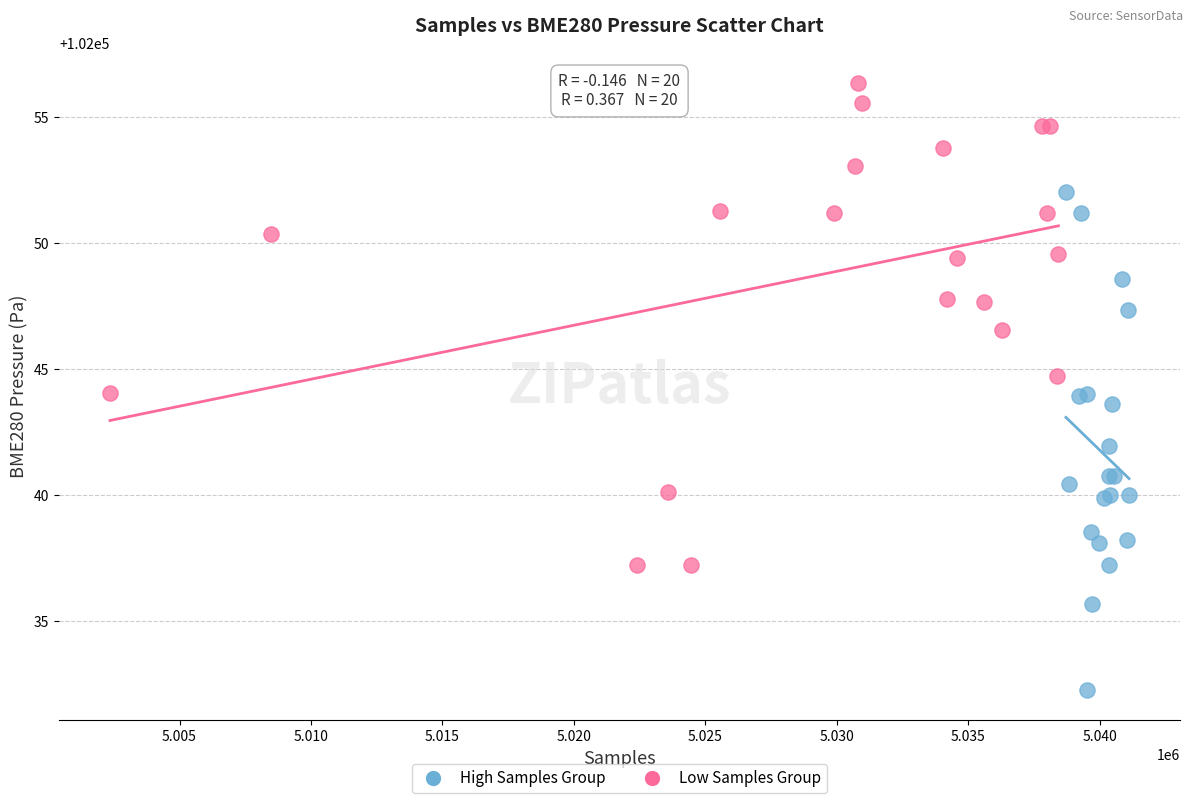

Which series has the largest Y range (max minus min)?

High Samples Group